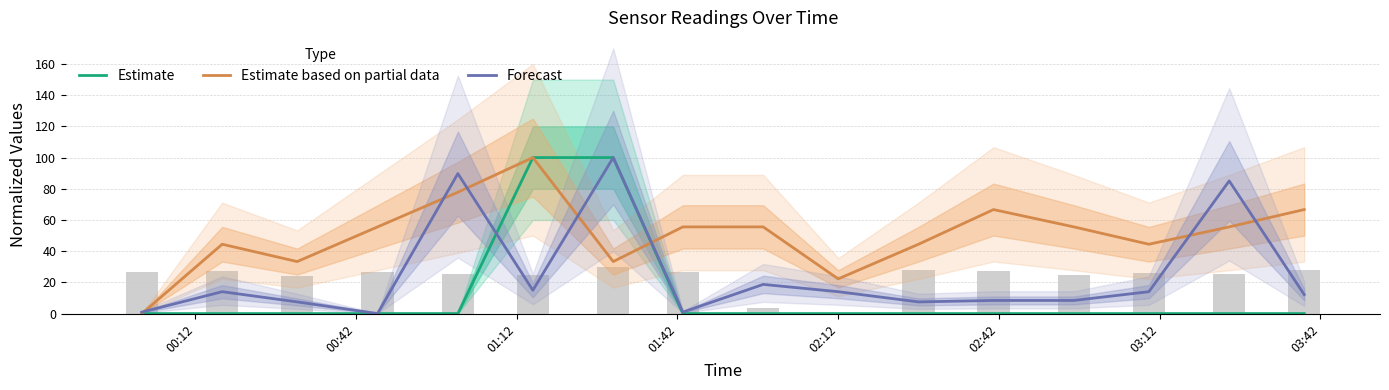

How many groups of bars are there?

16